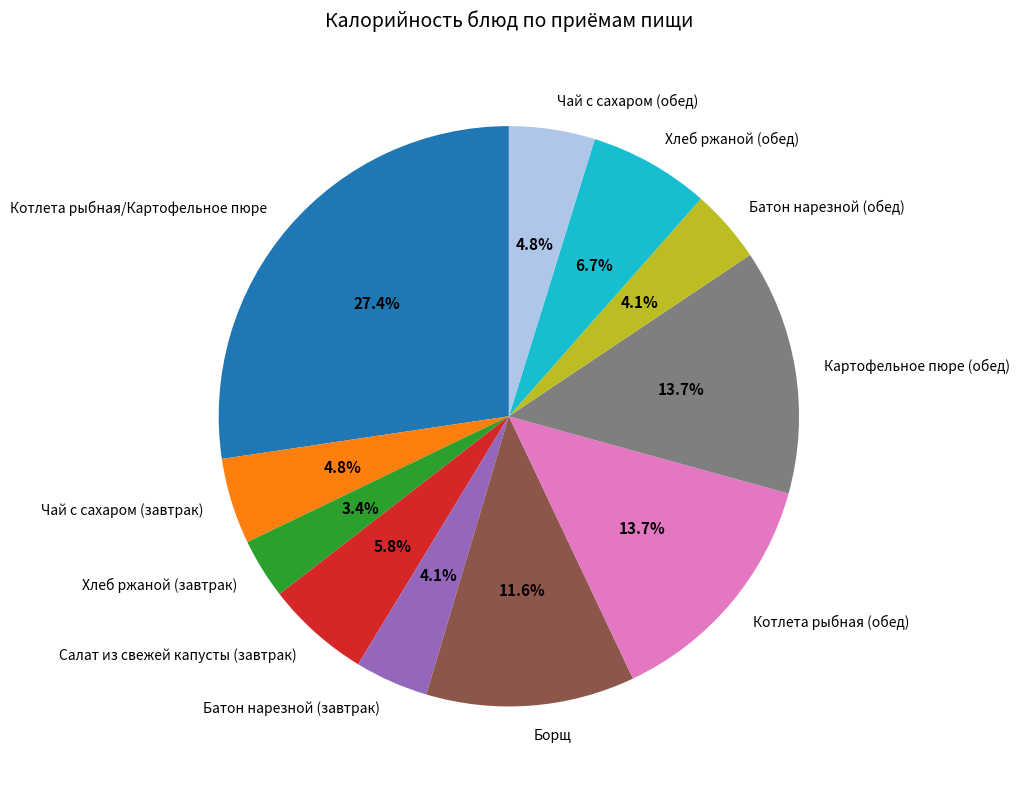

Which slice is the smallest?

Хлеб ржаной (завтрак)